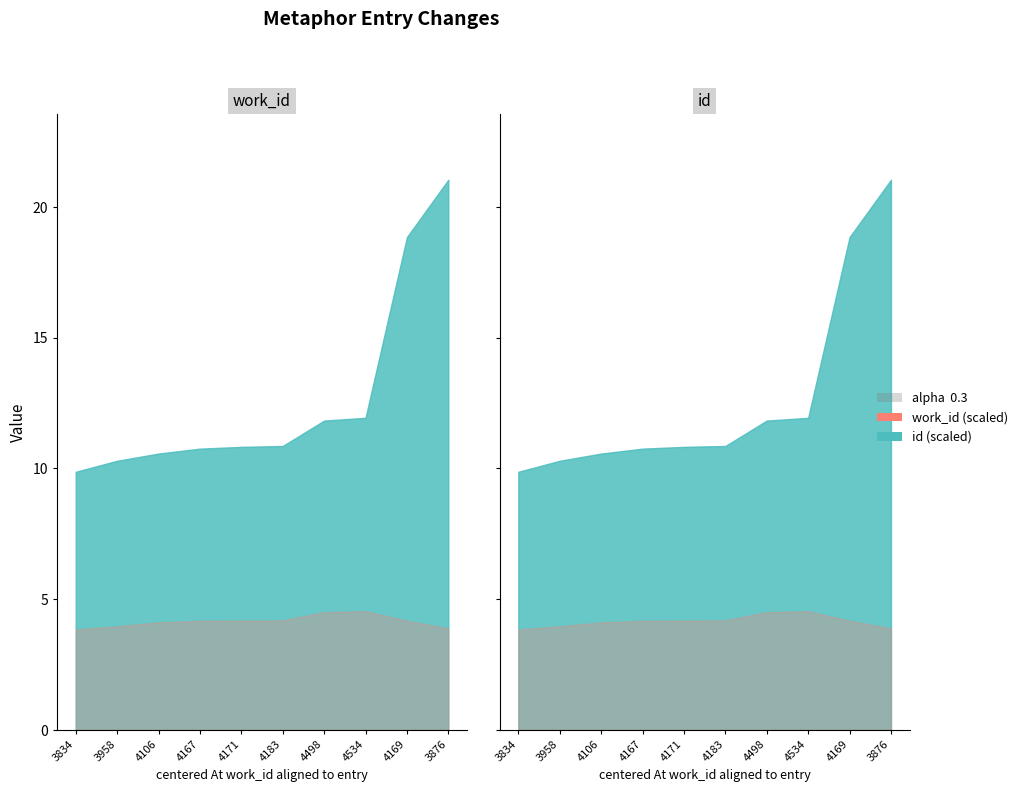

List the series in order of their peak value, highest first.

id, work_id